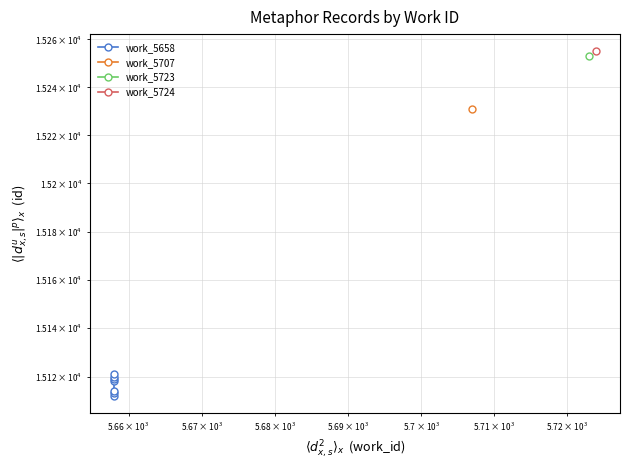

Does the chart have visible grid lines?

Yes